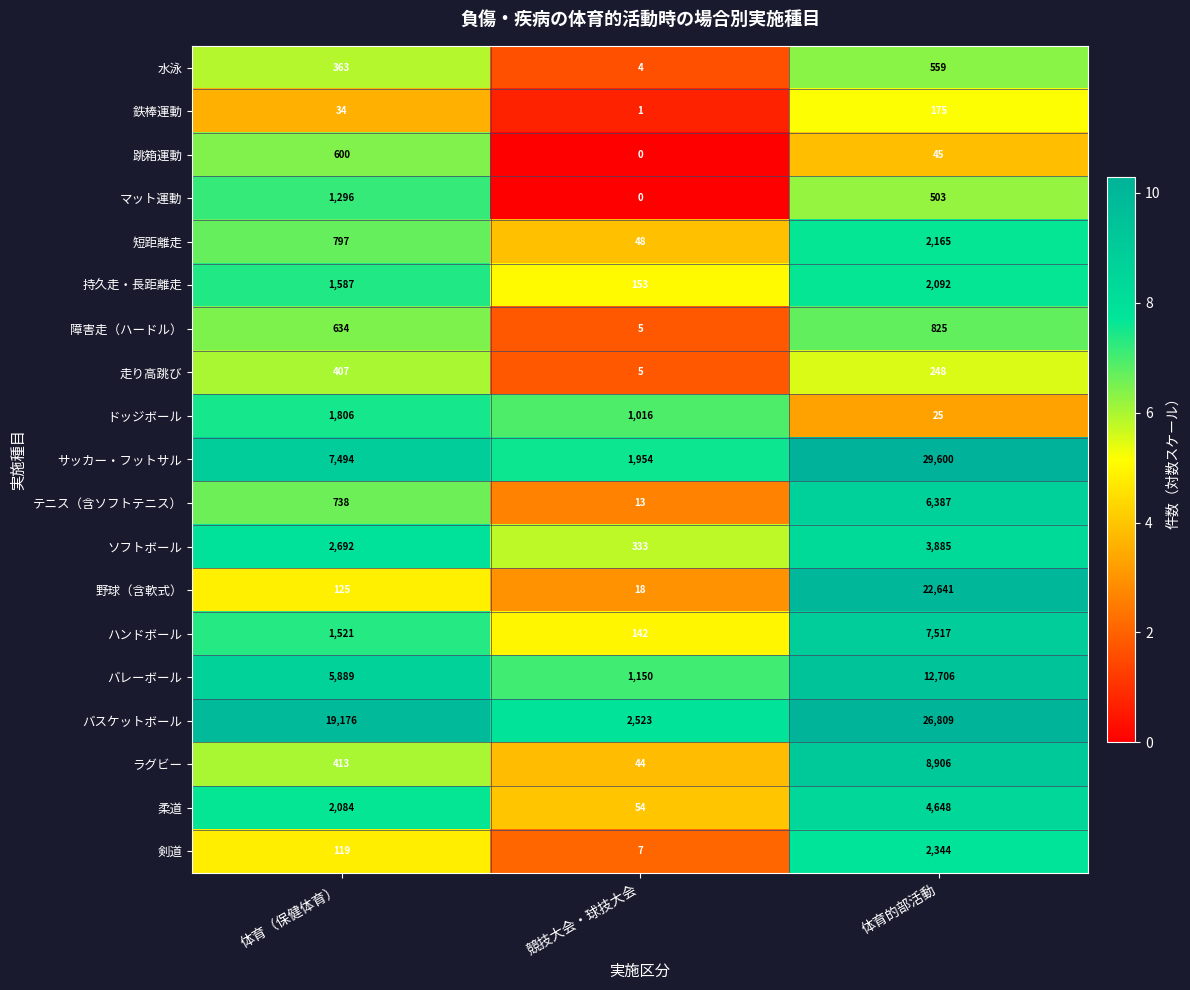

At which label is サッカー・フットサル closest to 15777?

体育（保健体育）